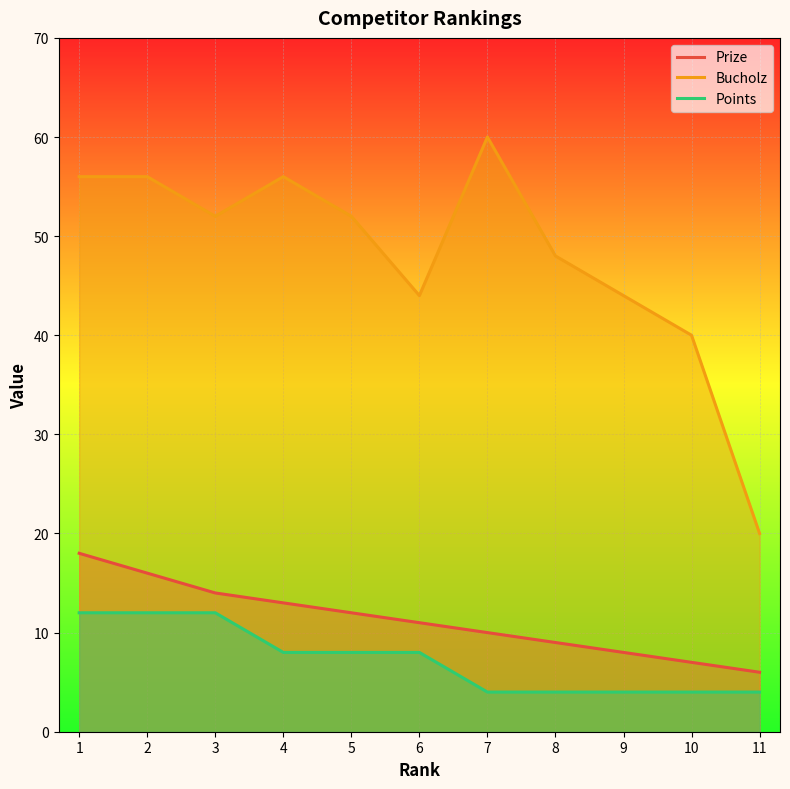

How many lines are shown in the chart?

3